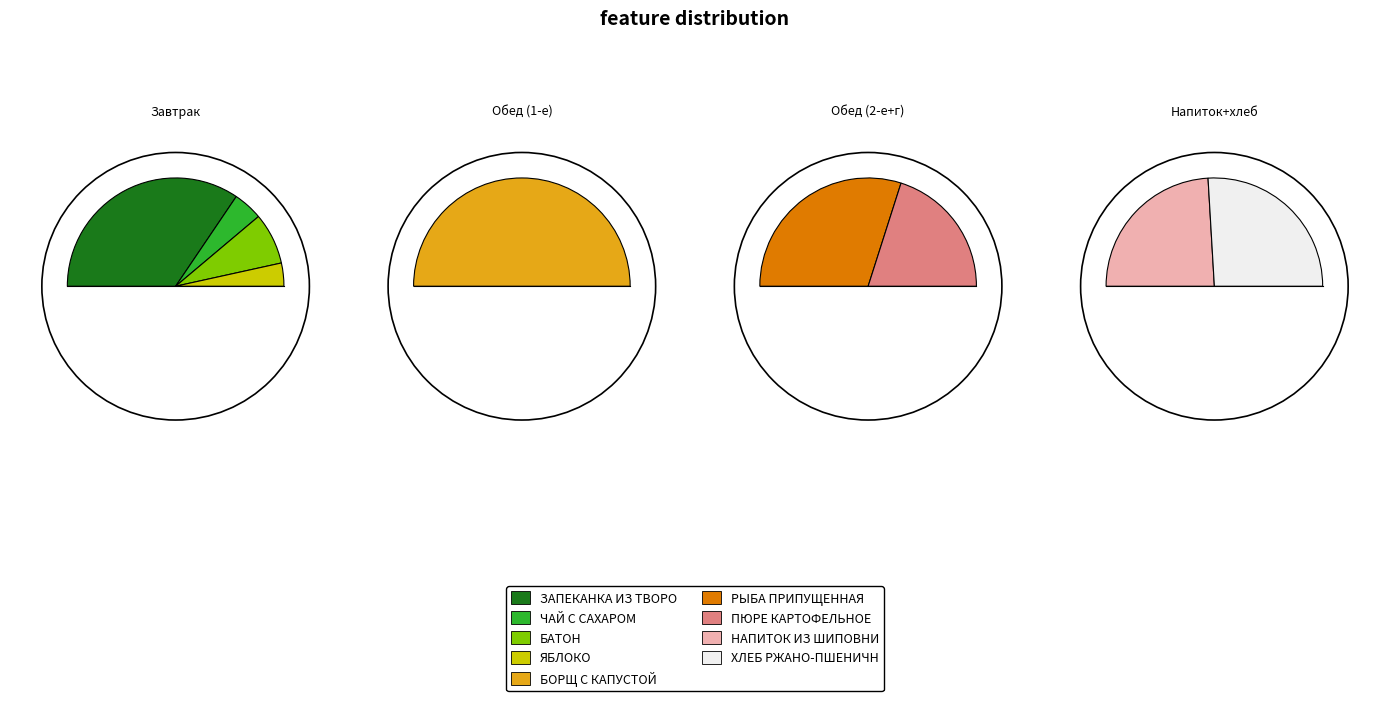

What is the difference between the highest and lowest values at ЯБЛОКО?

46.6